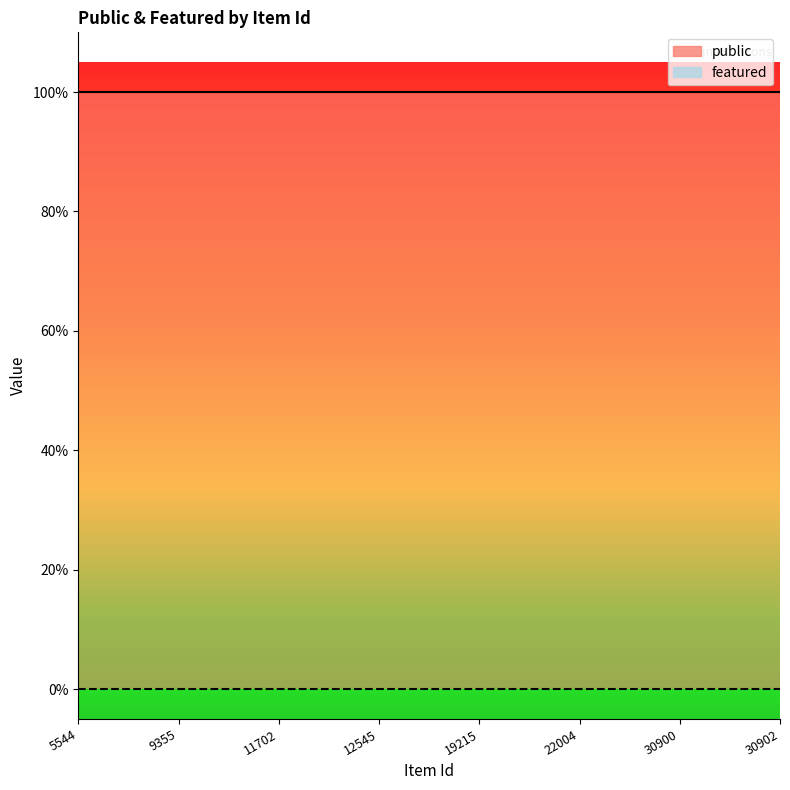

How many lines are shown in the chart?

2